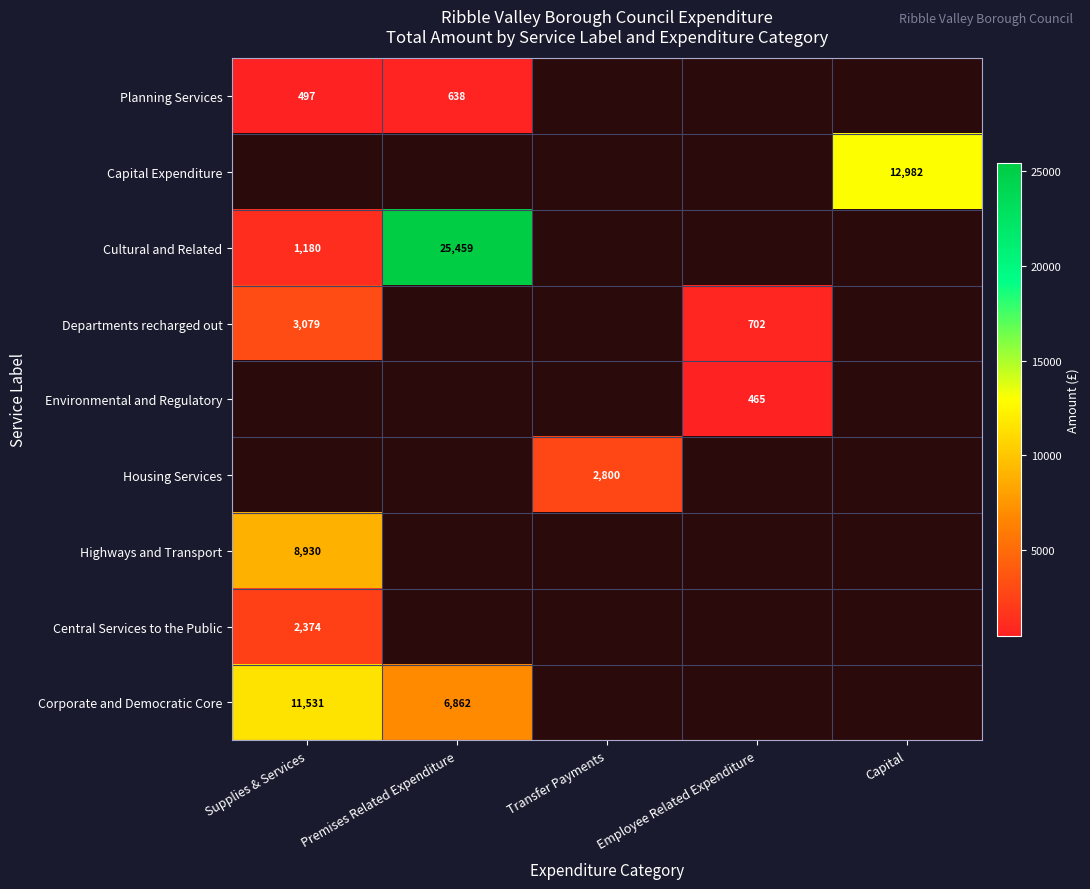

What is the greatest value displayed?

25459.0